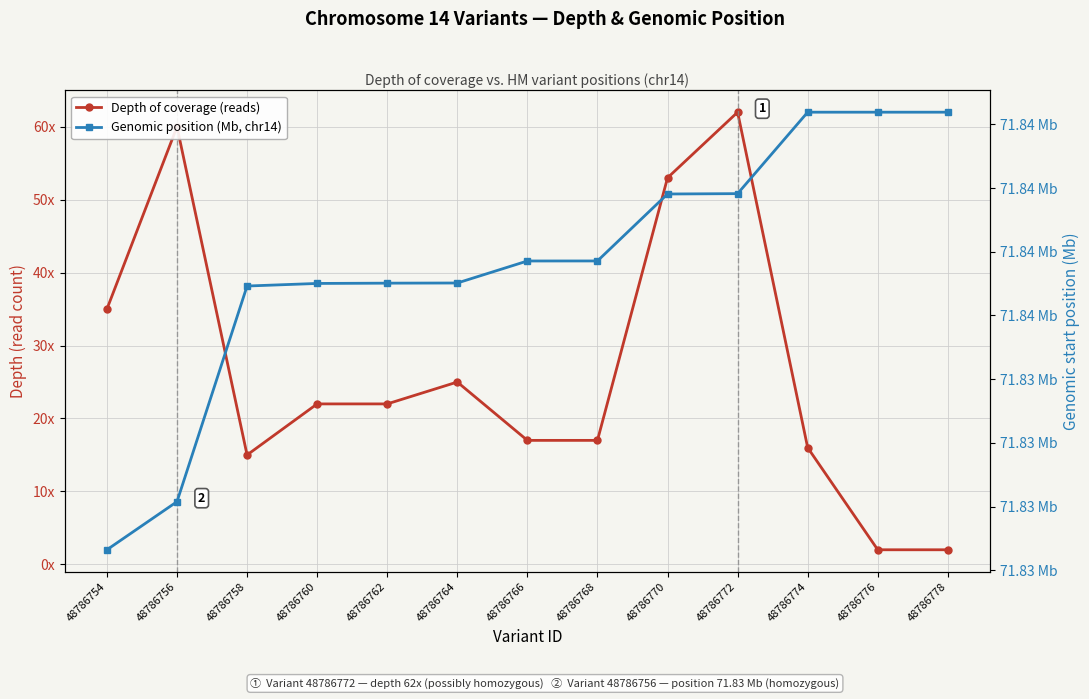

What is the approximate value of Depth of coverage (reads) at 48786768?

17.0